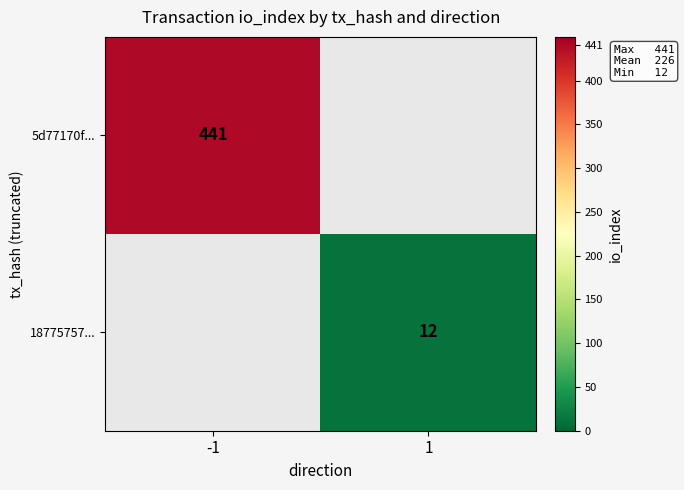

How many series are shown in this chart?

2